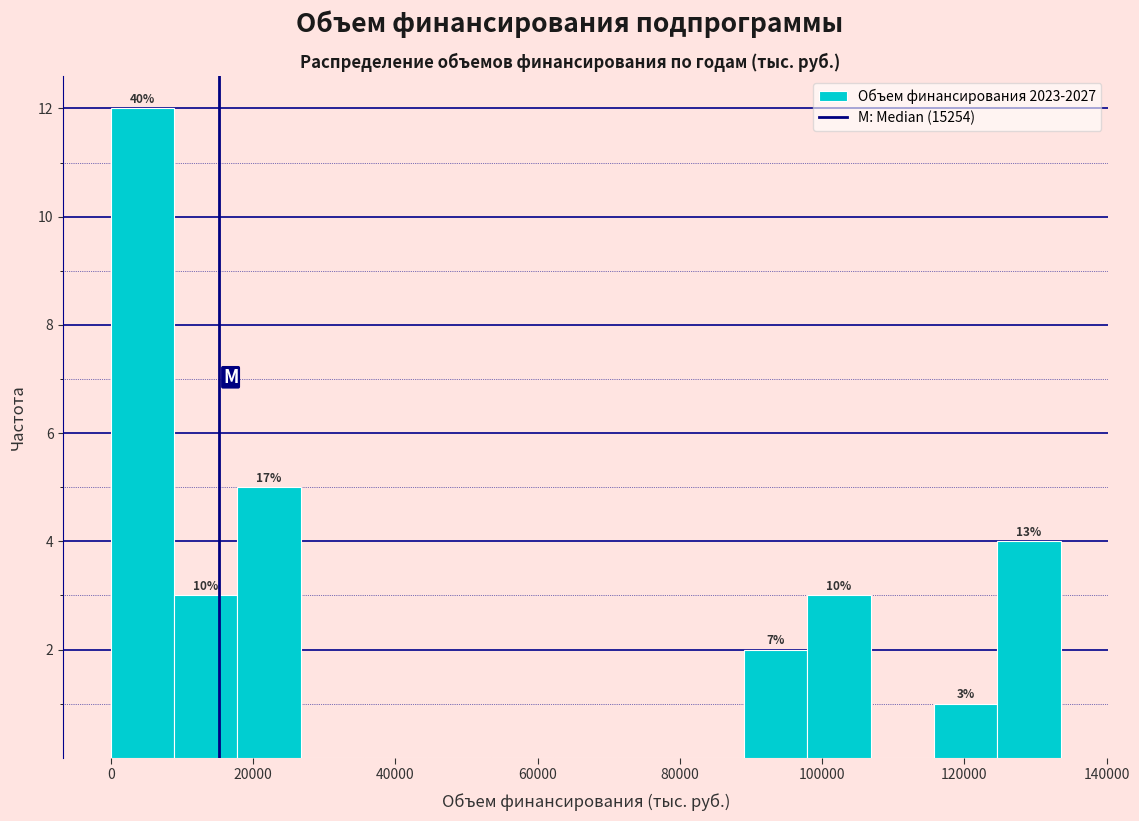

Which range on the x-axis has the tallest bar?

0 to 8000